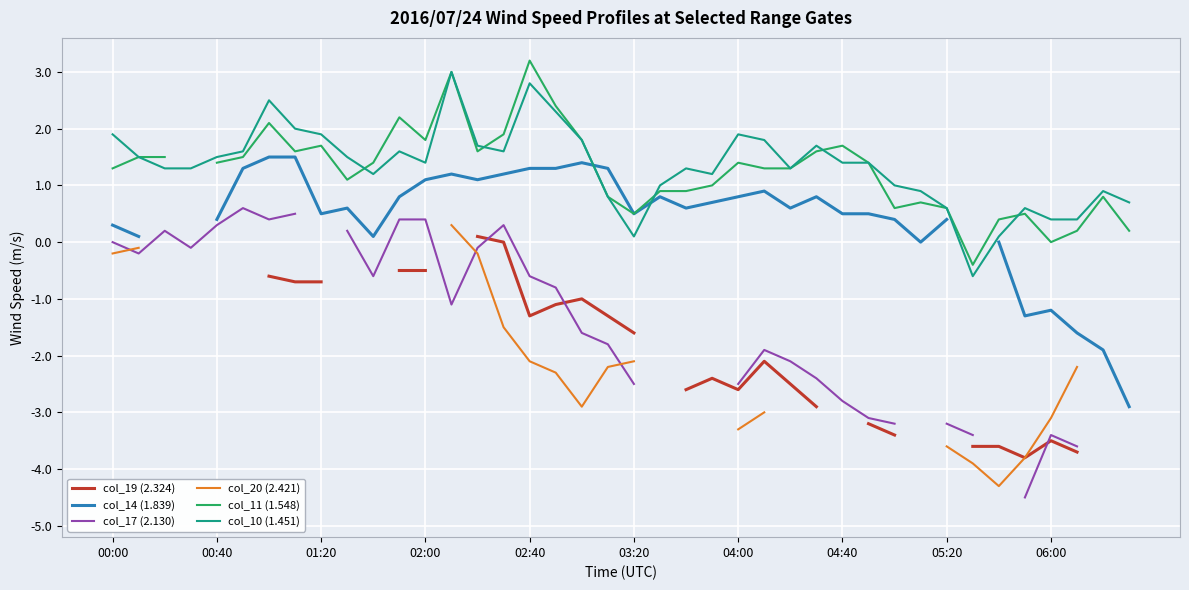

Is it true that col_10 (1.451) equals 0.2 at 05:20?

False